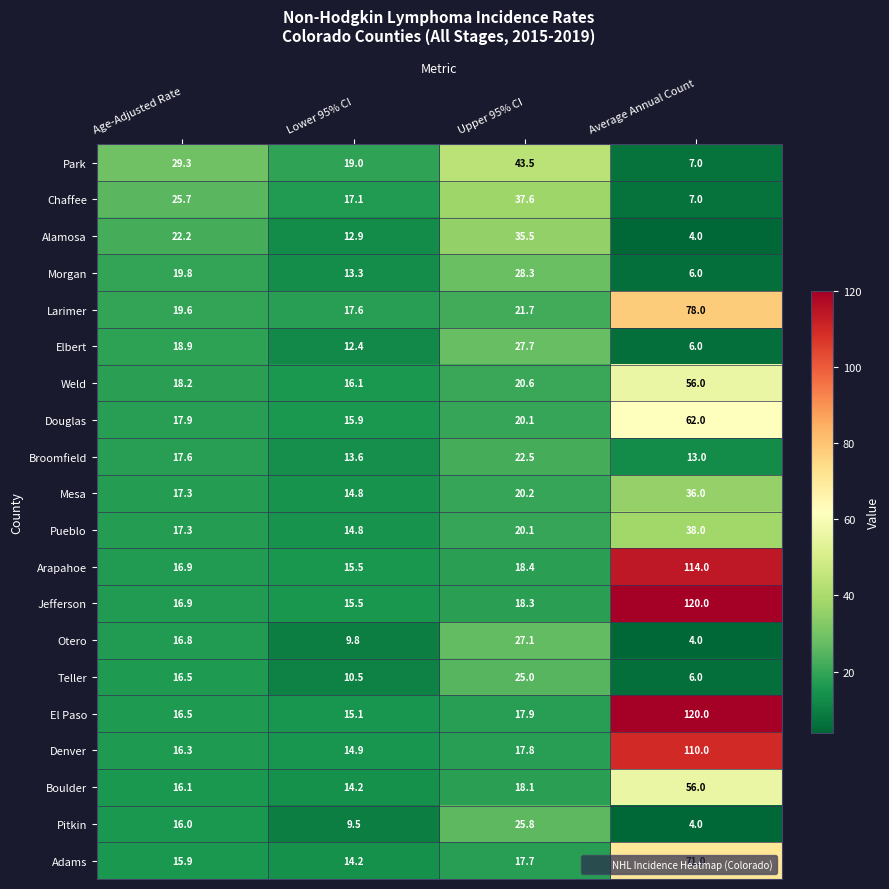

At which label does Weld first exceed 20?

Upper 95% CI